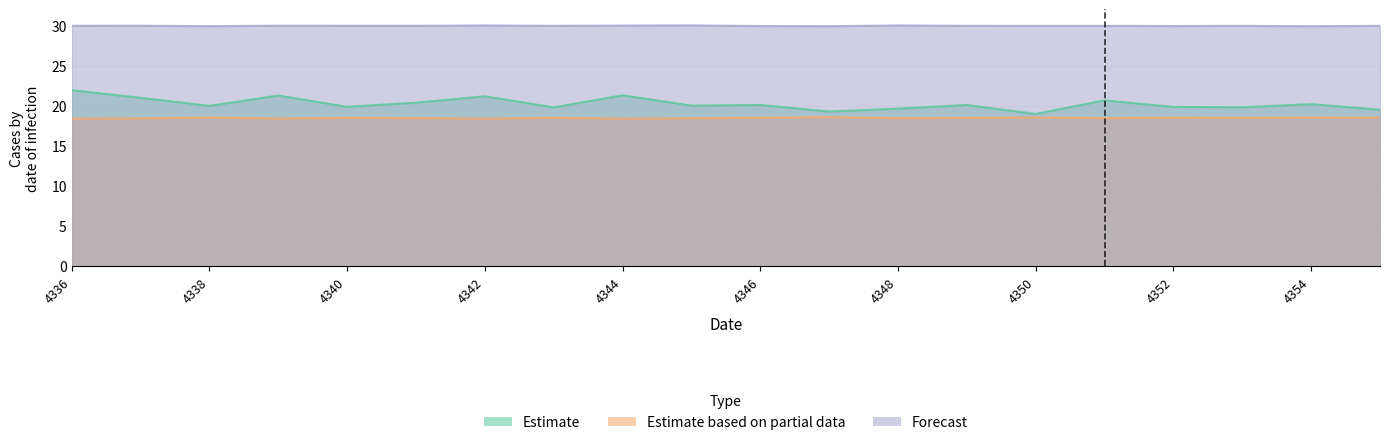

At how many categories does at least one series exceed 19?

20